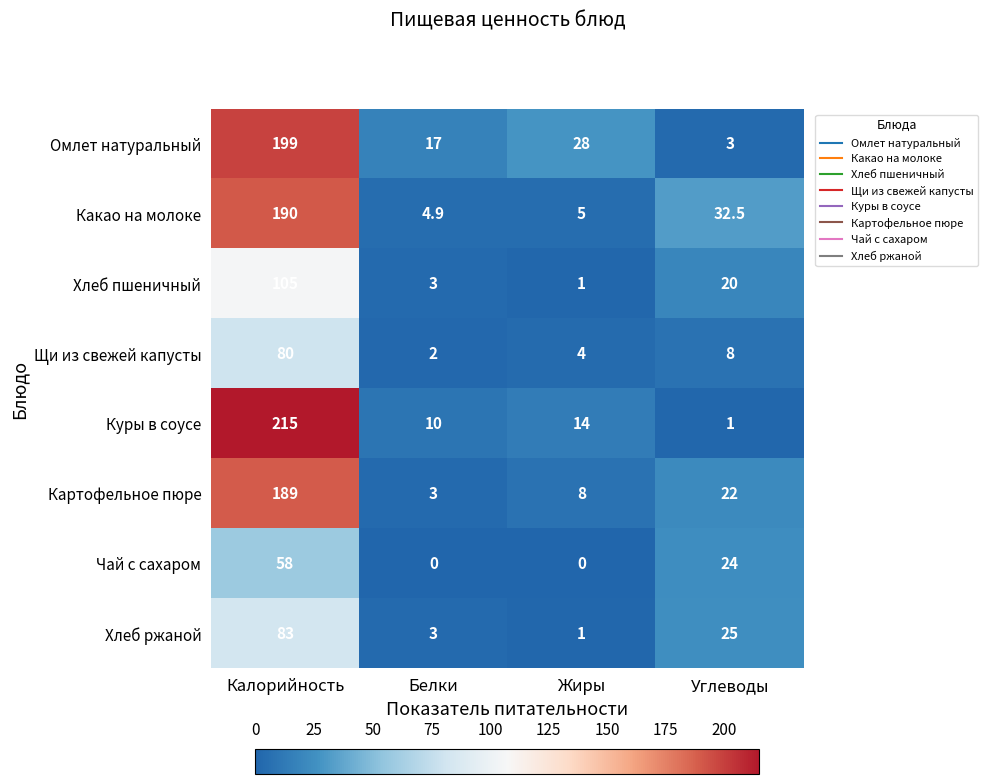

Where does the Хлеб ржаной series first go above 25?

Калорийность